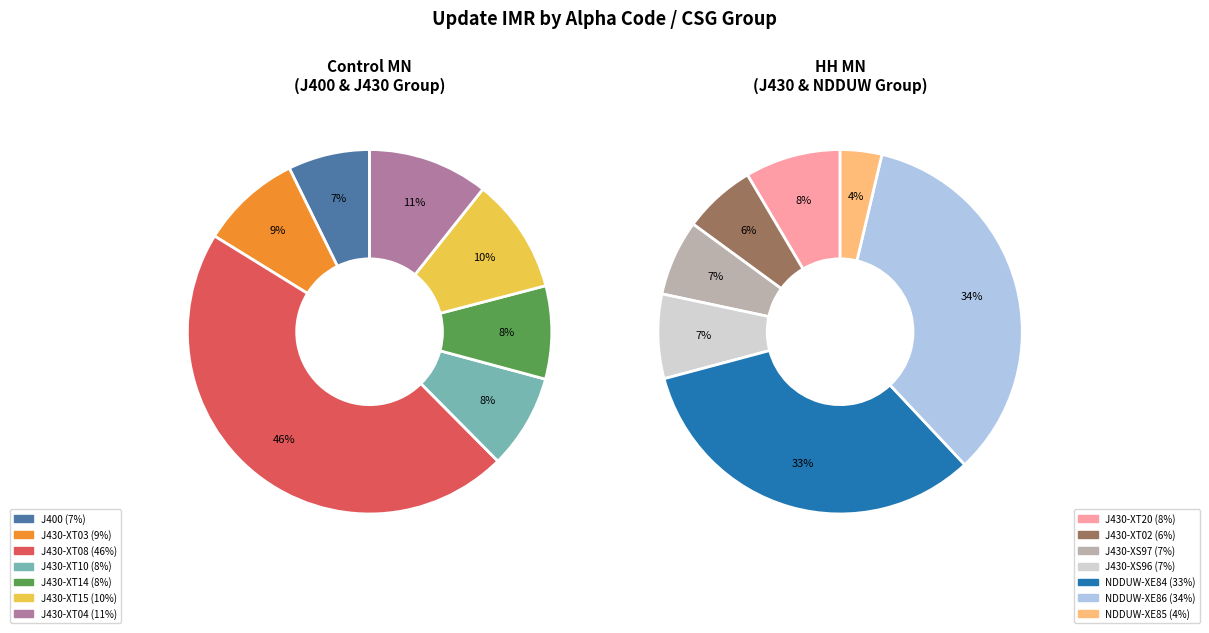

What is the largest slice in the pie chart?

J430-XT08